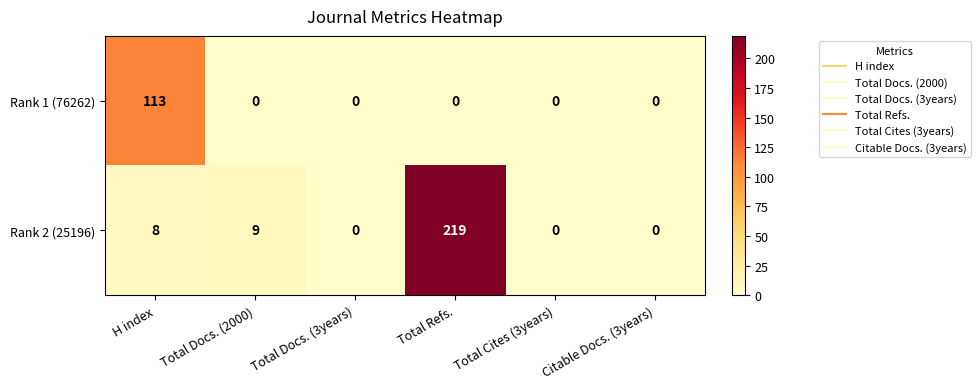

Which series changed the most between Total Docs. (2000) and Citable Docs. (3years)?

Rank 2 (25196)